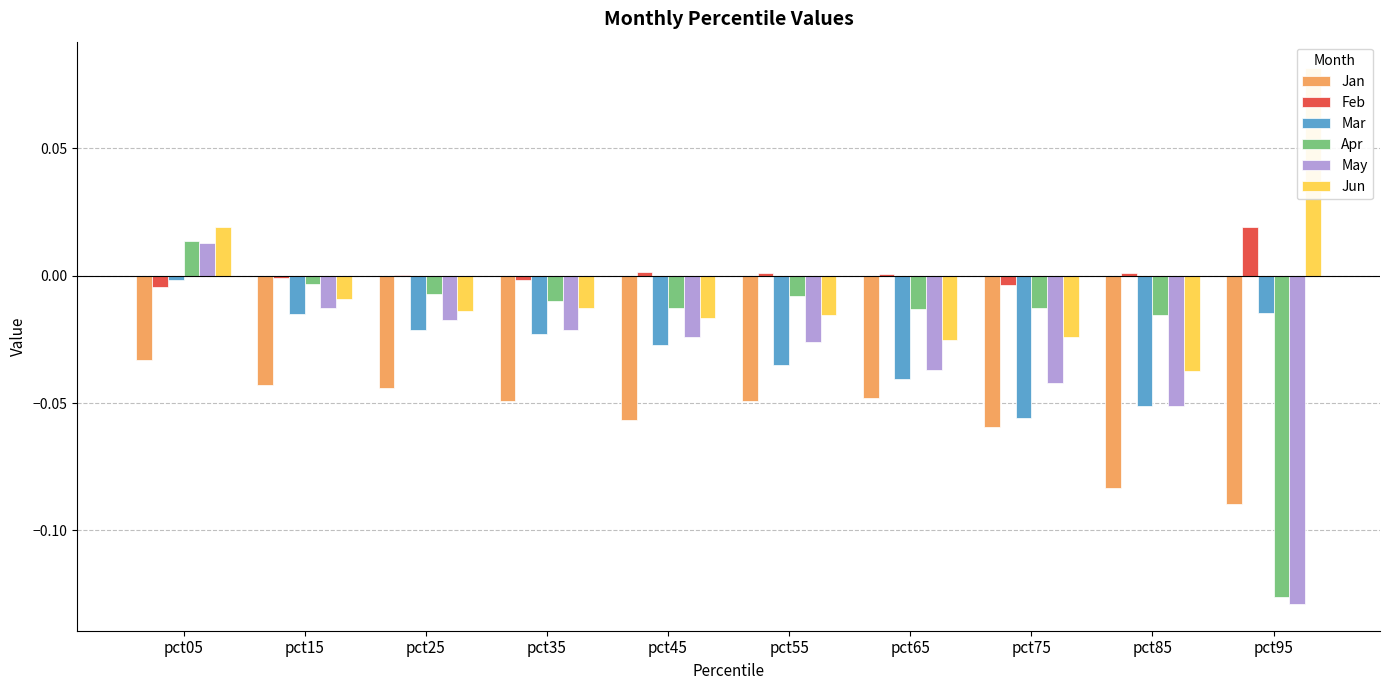

Is the value of Apr at pct25 greater than the value of Jun at pct05?

No